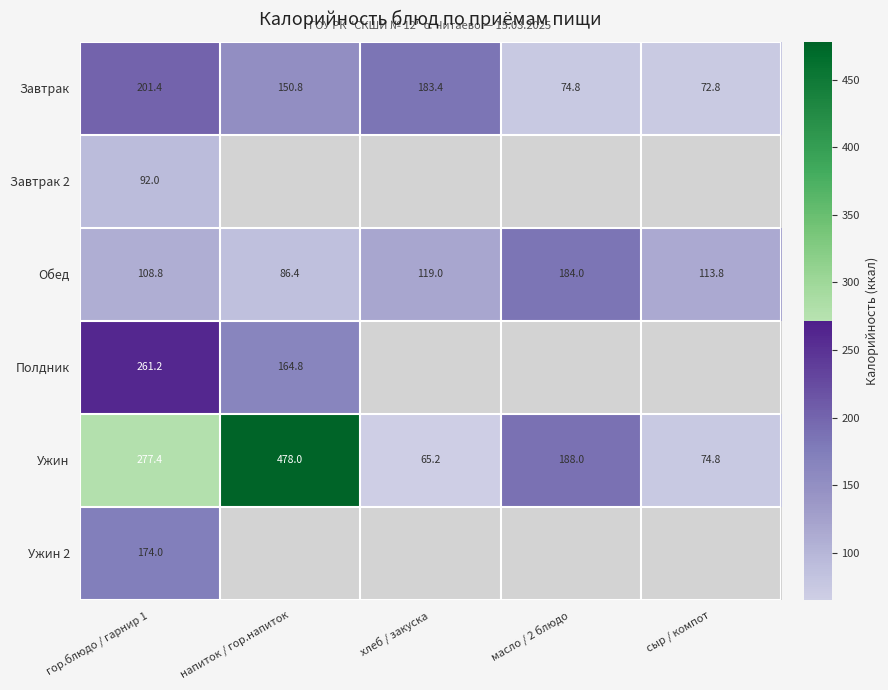

What is the approximate value of Обед at масло / 2 блюдо?

184.0